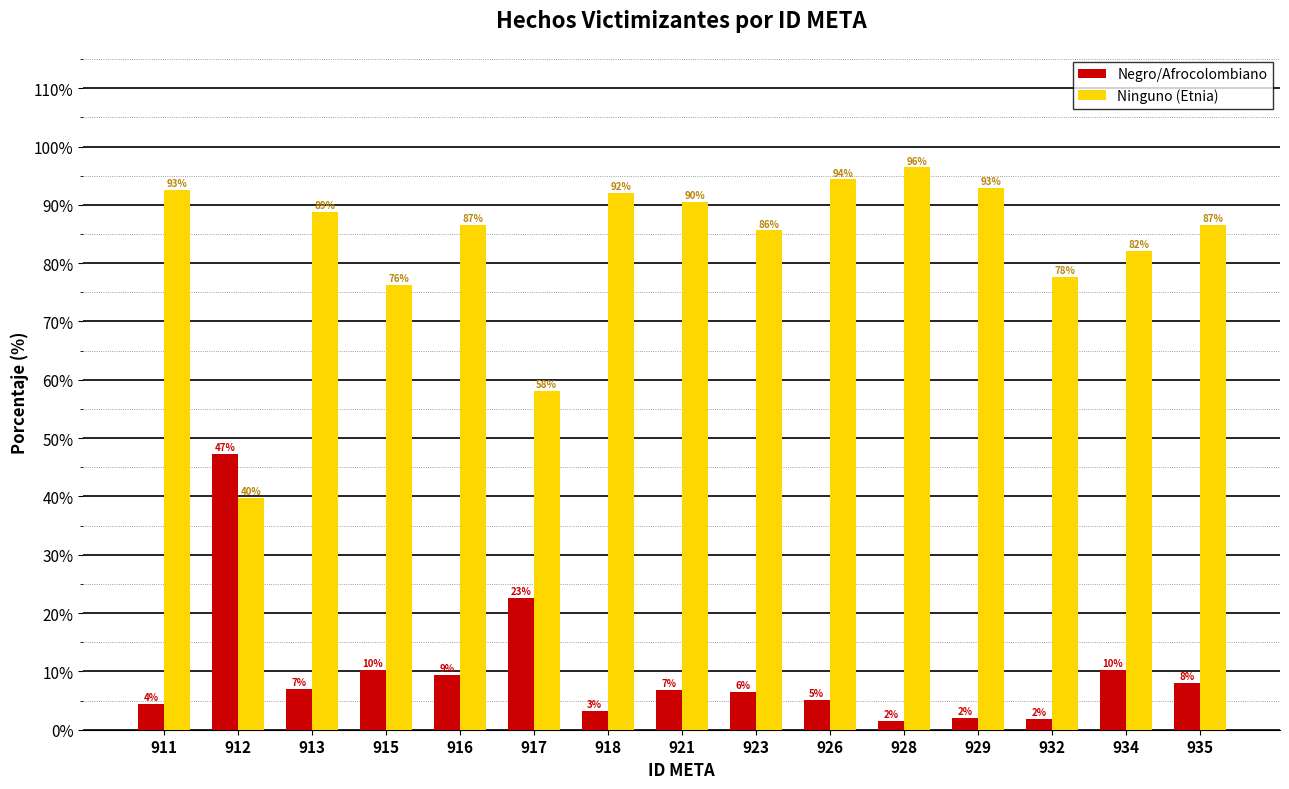

List the series in order of their overall mean, highest first.

Ninguno (Etnia), Negro/Afrocolombiano